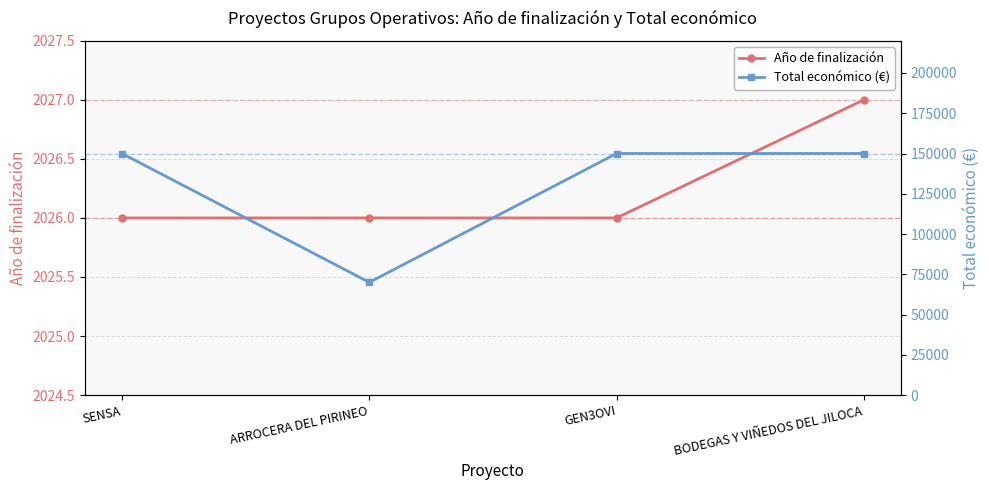

How many distinct data groups are displayed?

2